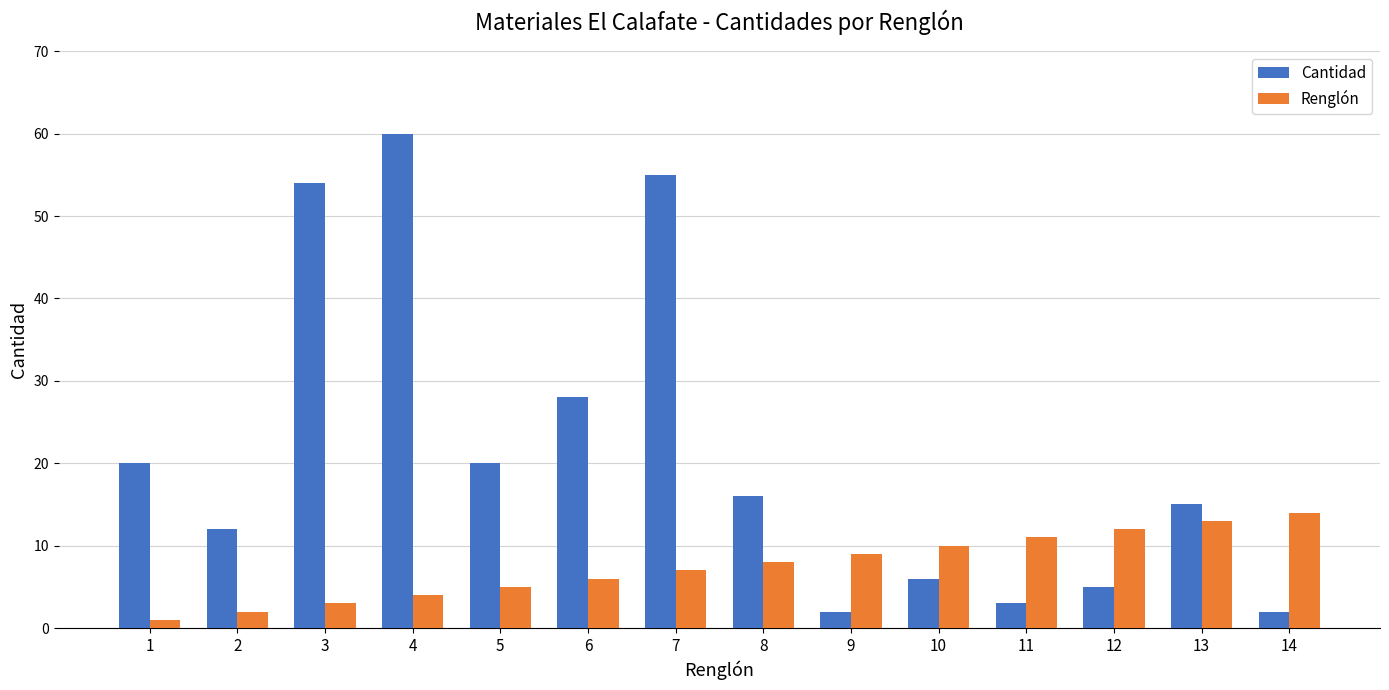

The value of Renglón at 3 is 3. True or false?

True